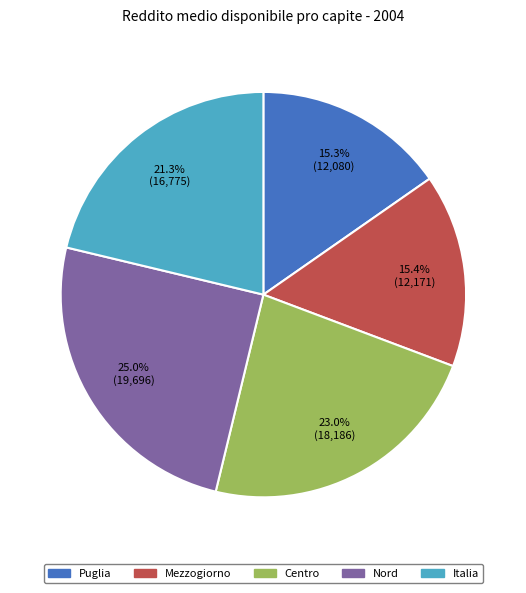

How many segments does this pie chart have?

5